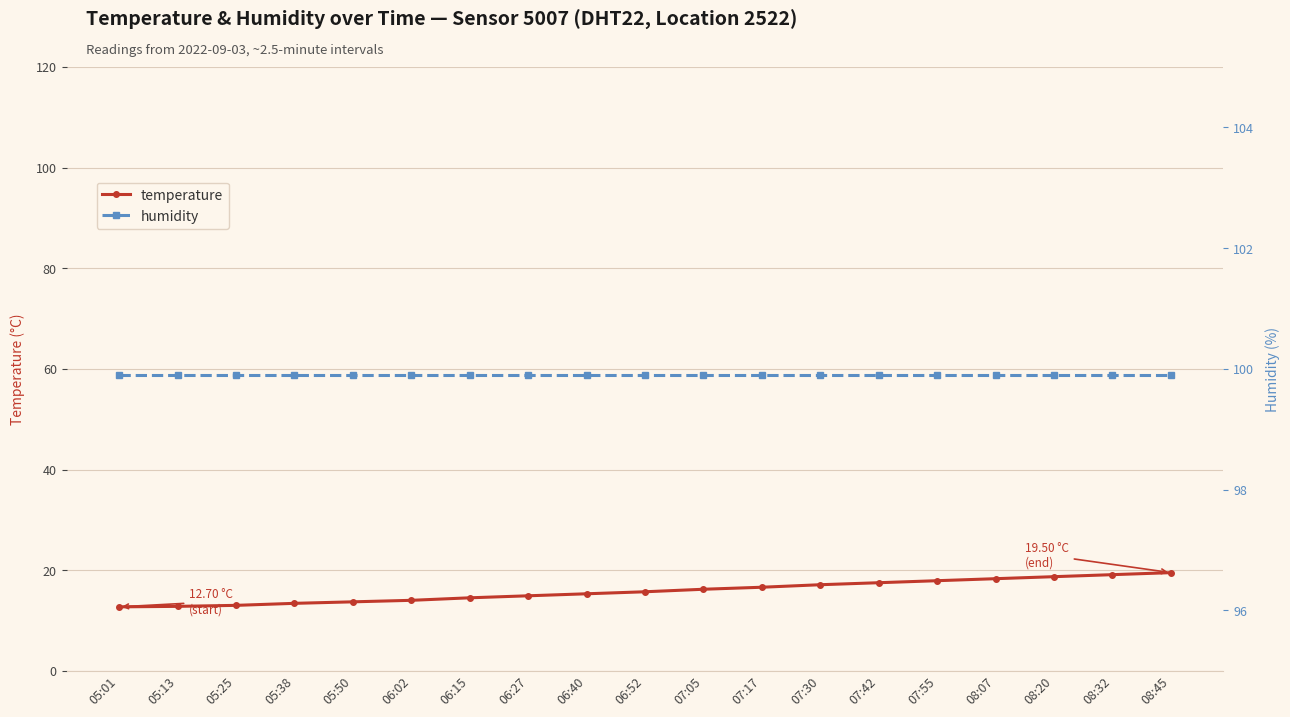

At how many categories does at least one series exceed 81?

19